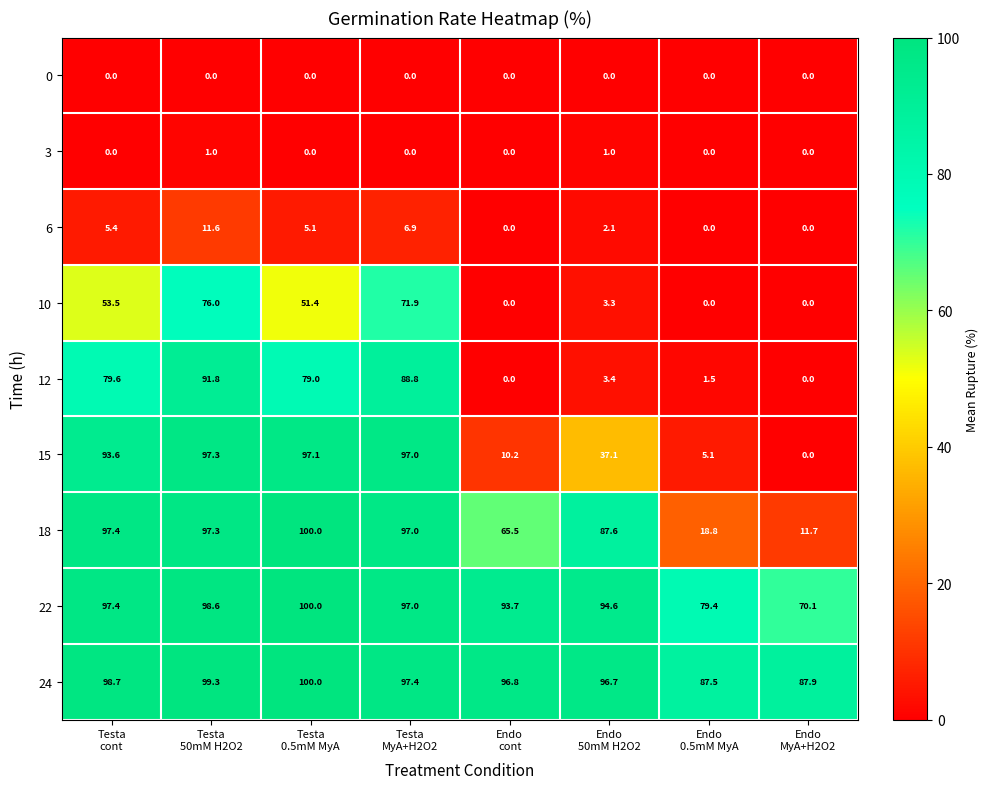

Which series has the widest spread of values?

15